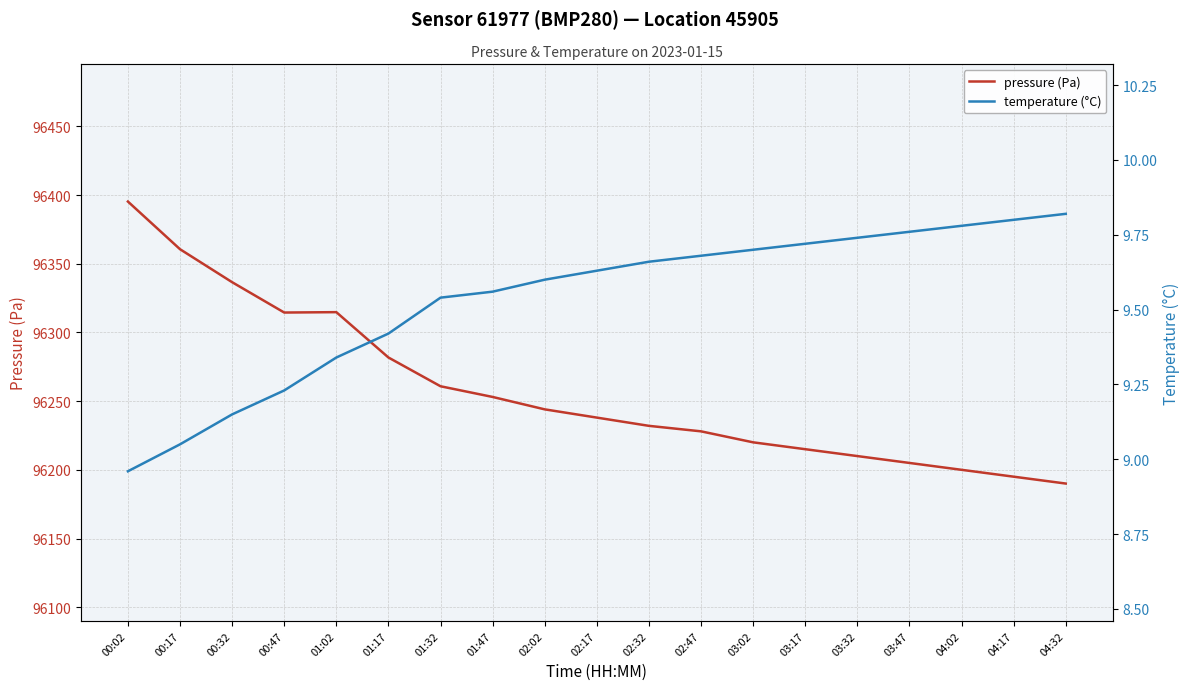

Is the value of temperature (°C) at 01:02 greater than the value of pressure (Pa) at 01:47?

No